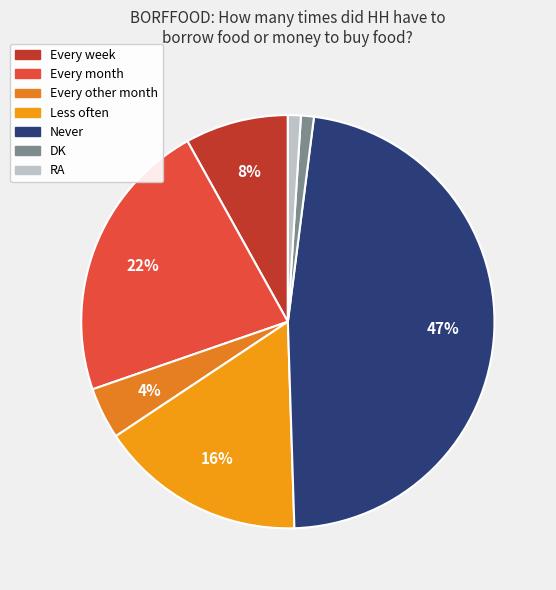

Count the number of slices in the pie.

7